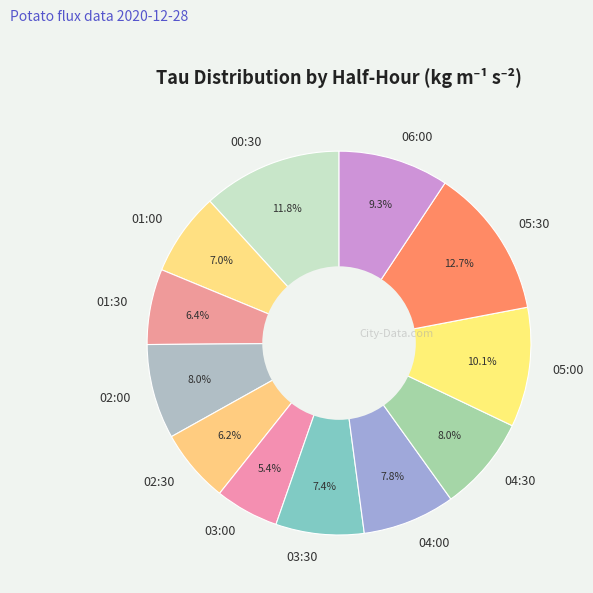

Which slice is the smallest?

03:00